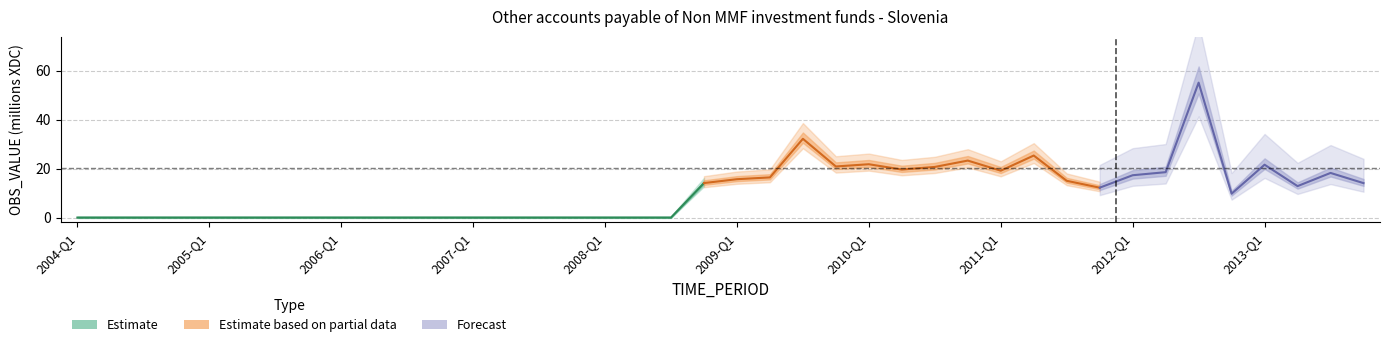

Which category has the lowest value across all series?

2004-Q1